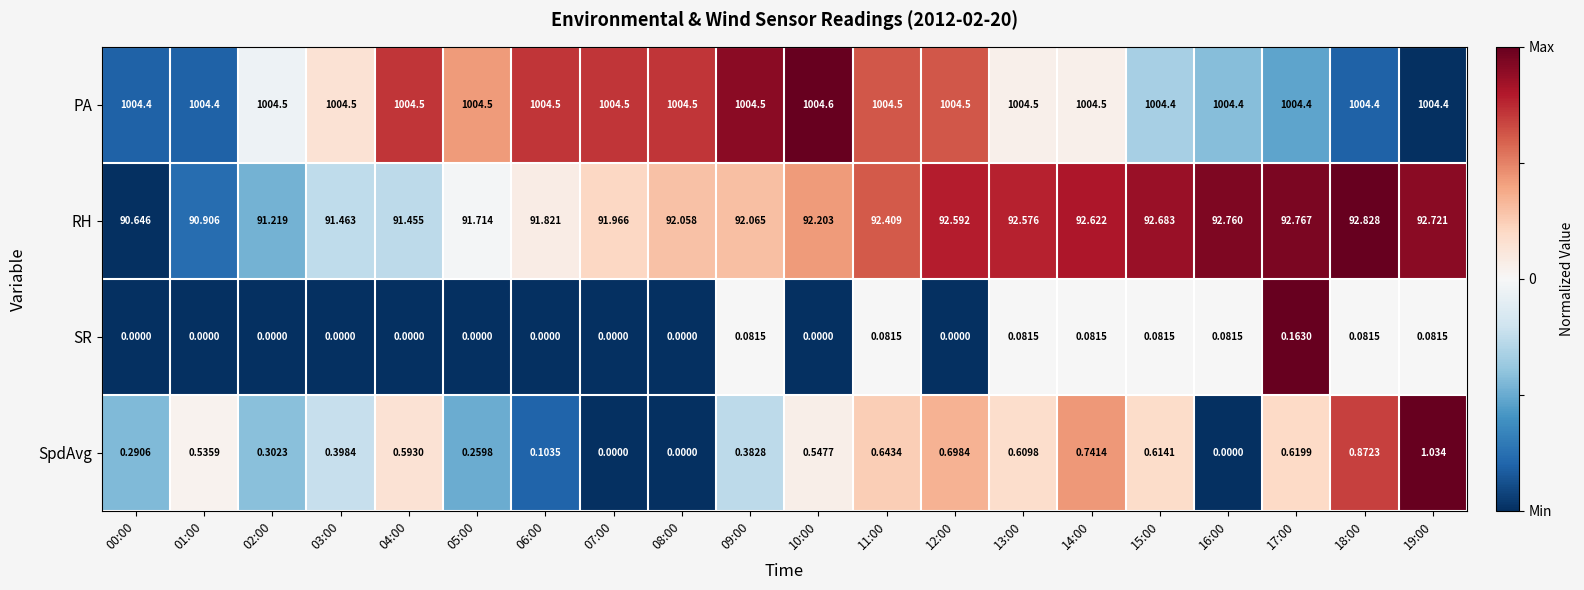

Between 18:00 and 19:00, which series saw the biggest shift?

SpdAvg